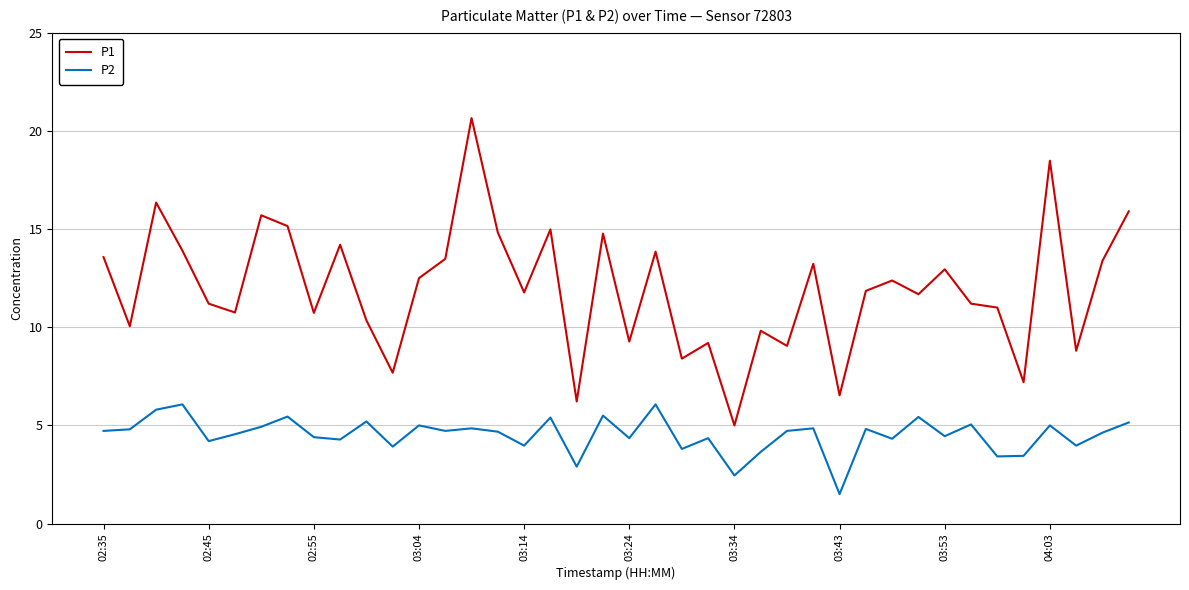

What is the smallest value displayed?

1.5